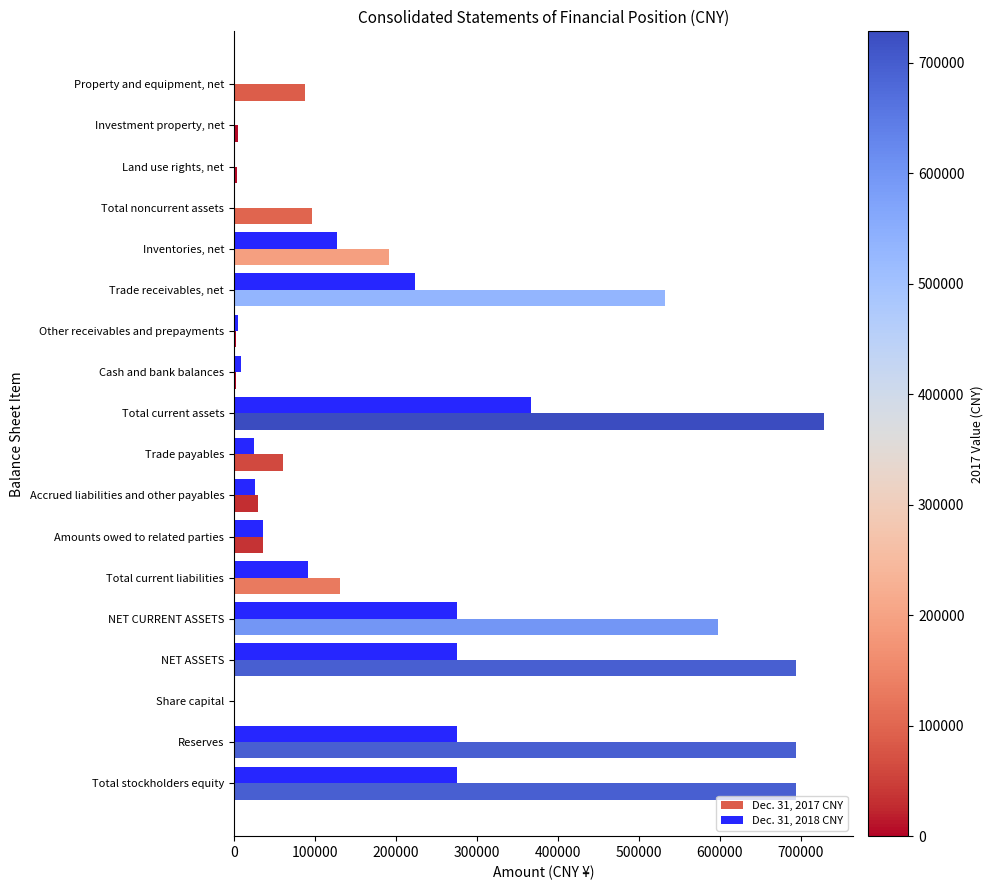

At which category is the sum across all series the highest?

Total current assets